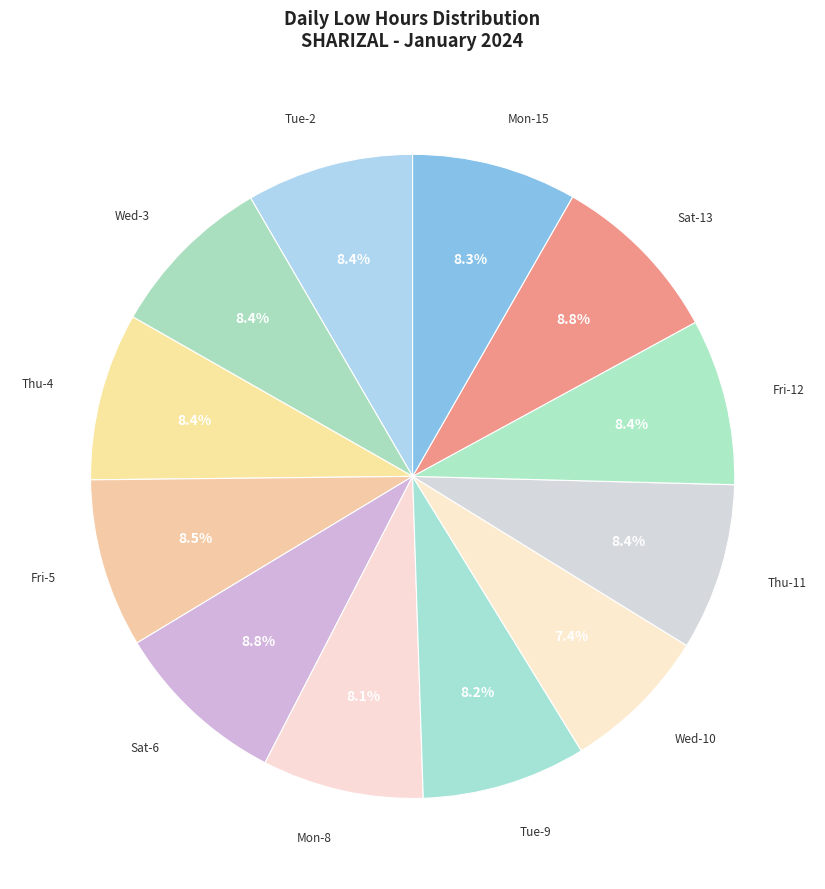

How many segments does this pie chart have?

12